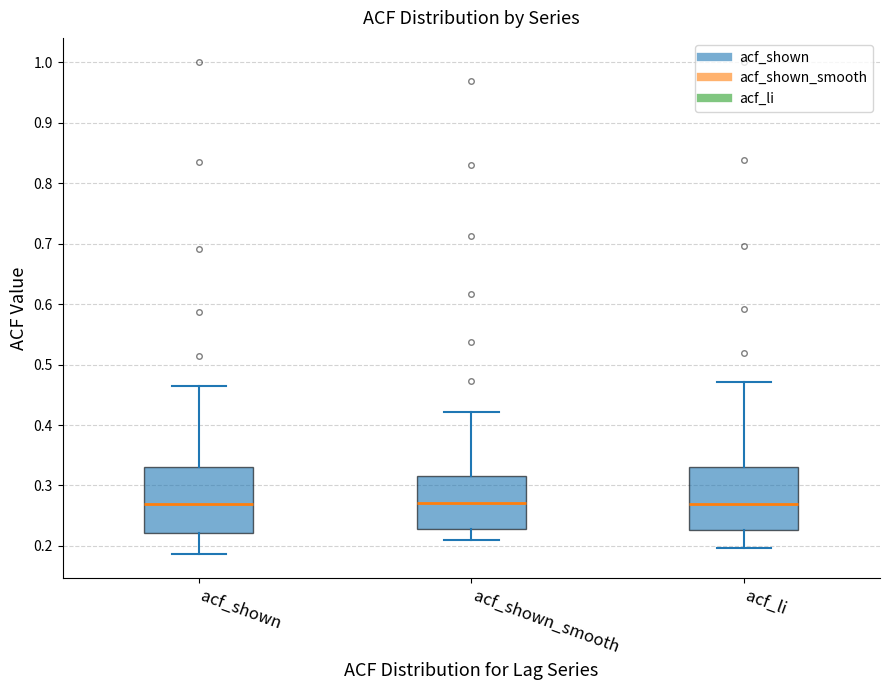

Reading left to right, read every box against the y-axis: the position of its median line, the range the box covers, and the ends of its whiskers. The values are not printed on the chart, so give them approximately, as read against the axis.

acf_shown: median 0.27, box 0.22 to 0.33, whiskers 0.19 to 0.47
acf_shown_smooth: median 0.27, box 0.23 to 0.32, whiskers 0.21 to 0.42
acf_li: median 0.27, box 0.23 to 0.33, whiskers 0.20 to 0.47